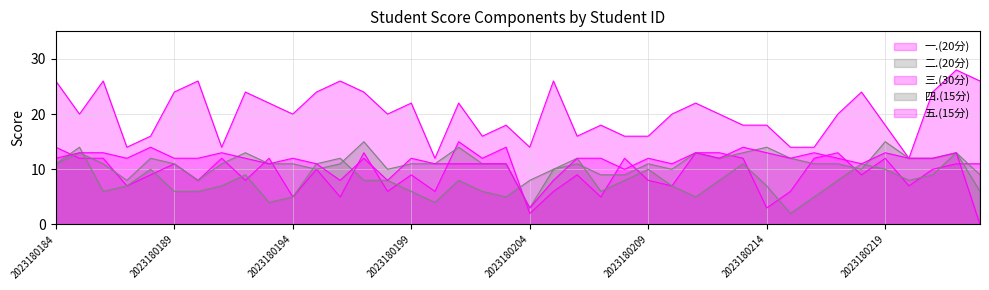

True or false: 二.(20分) has a value of 5 at 2023180216.

True